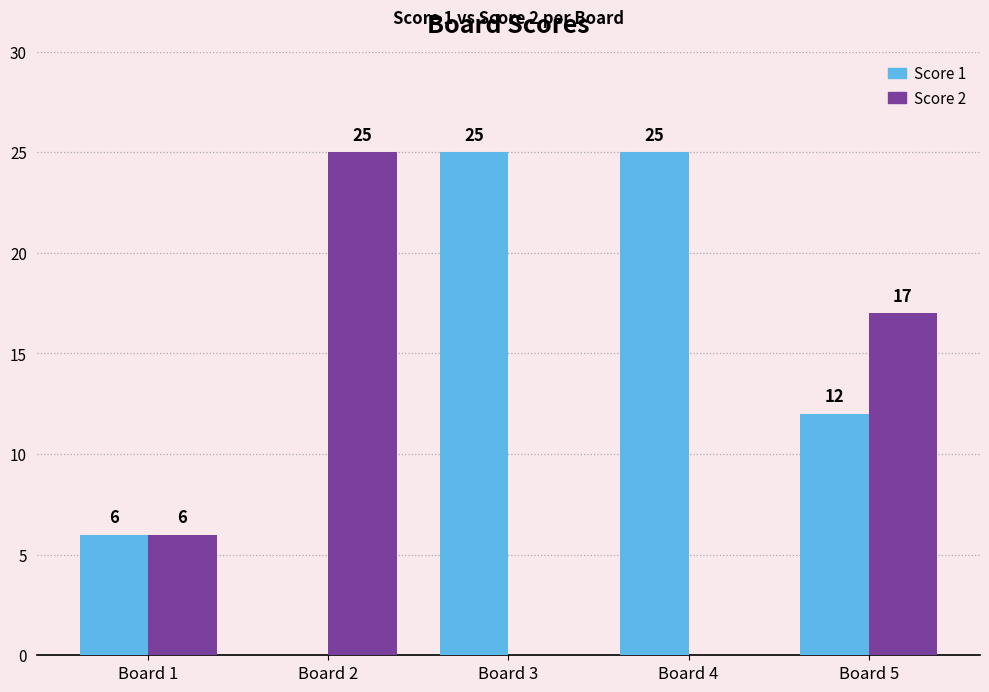

At which category is the sum across all series the highest?

Board 5